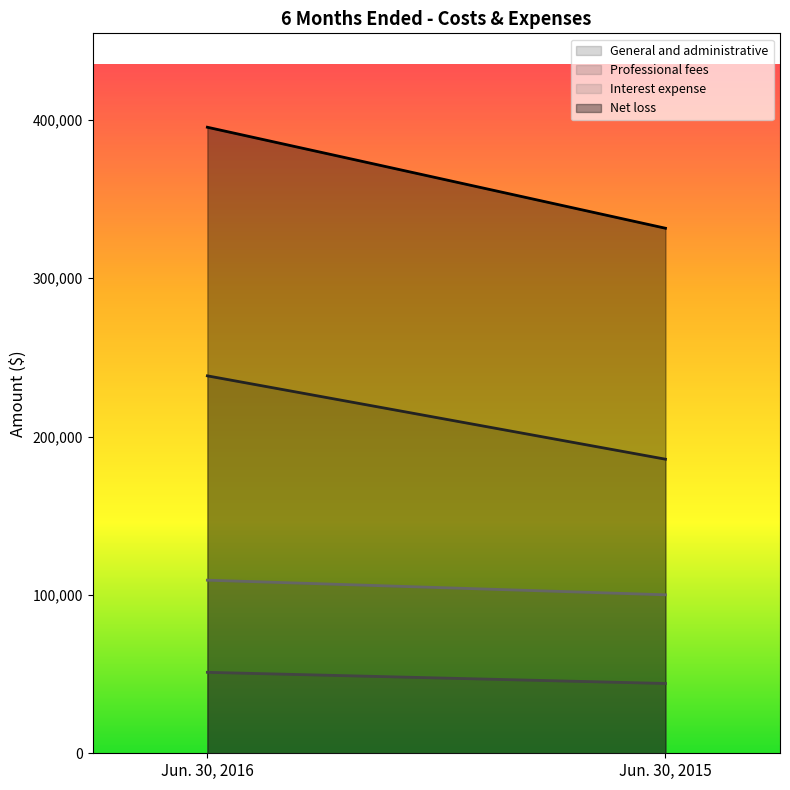

What is the difference between the General and administrative values at Jun. 30, 2016 and Jun. 30, 2015?

52635